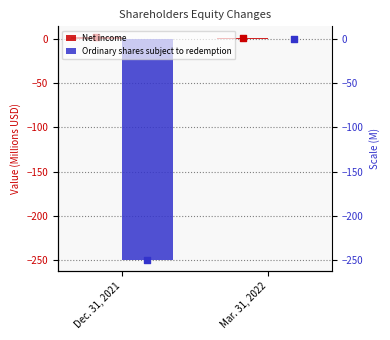

At which category is the sum across all series the highest?

Mar. 31, 2022